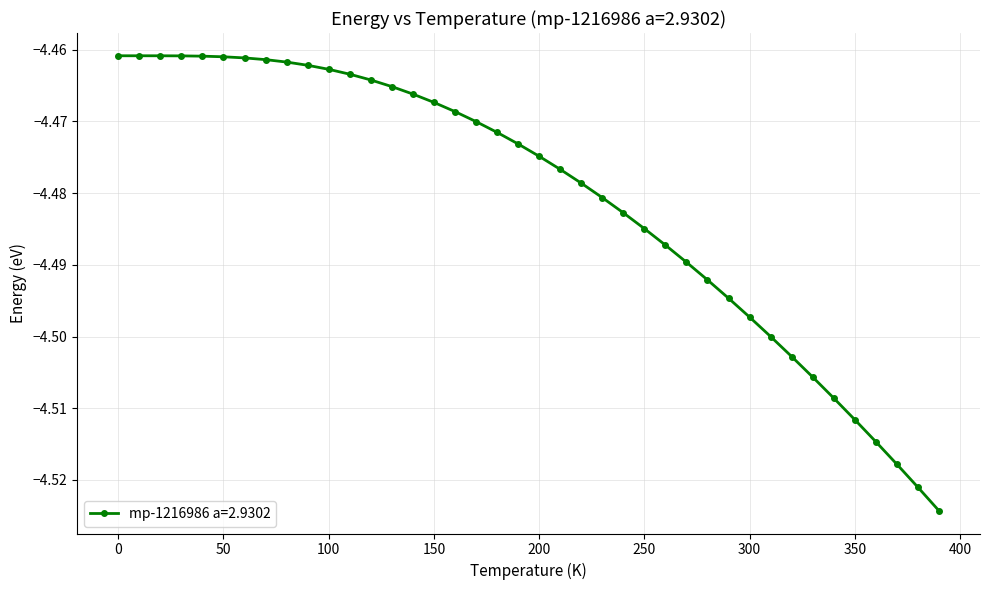

What is the sum of all values?

-179.2